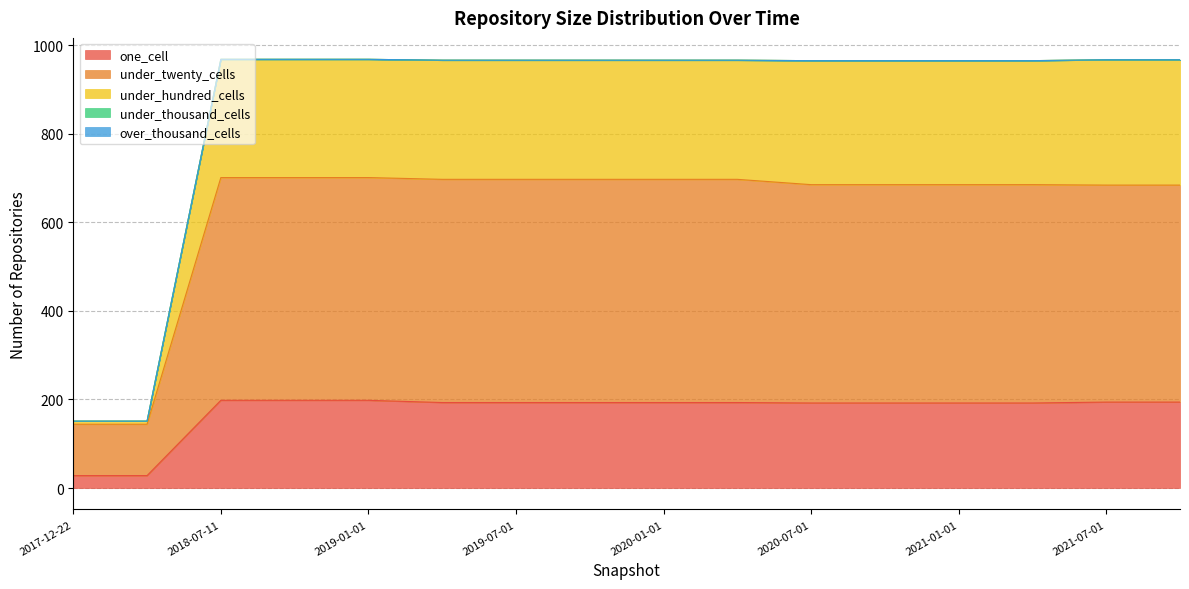

At which category is the sum across all series the highest?

2018-07-11